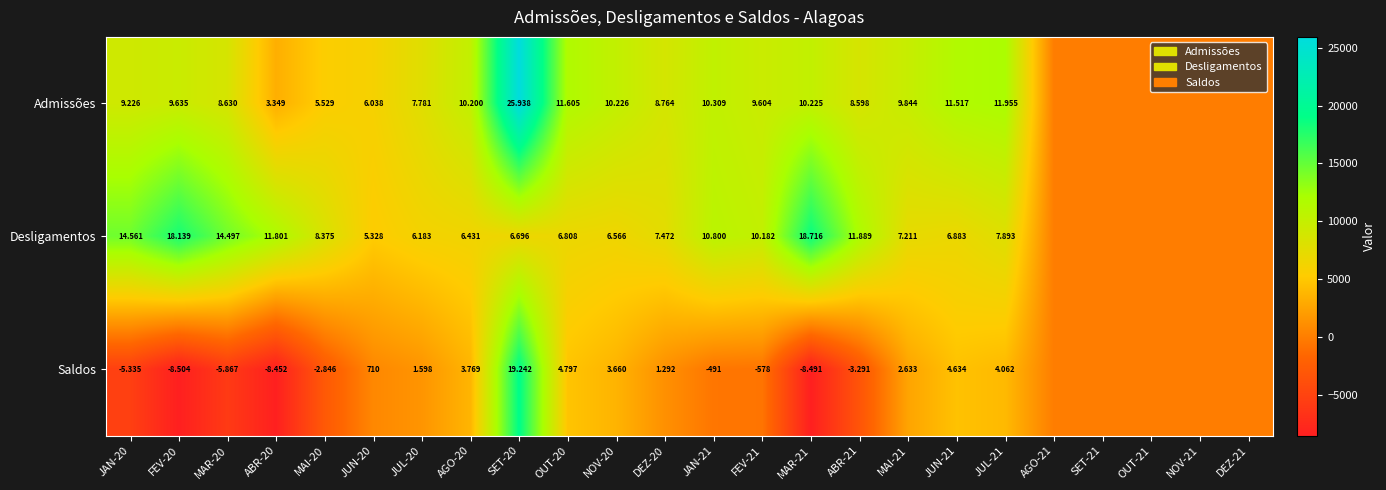

Which series has the largest total across all categories?

Admissões